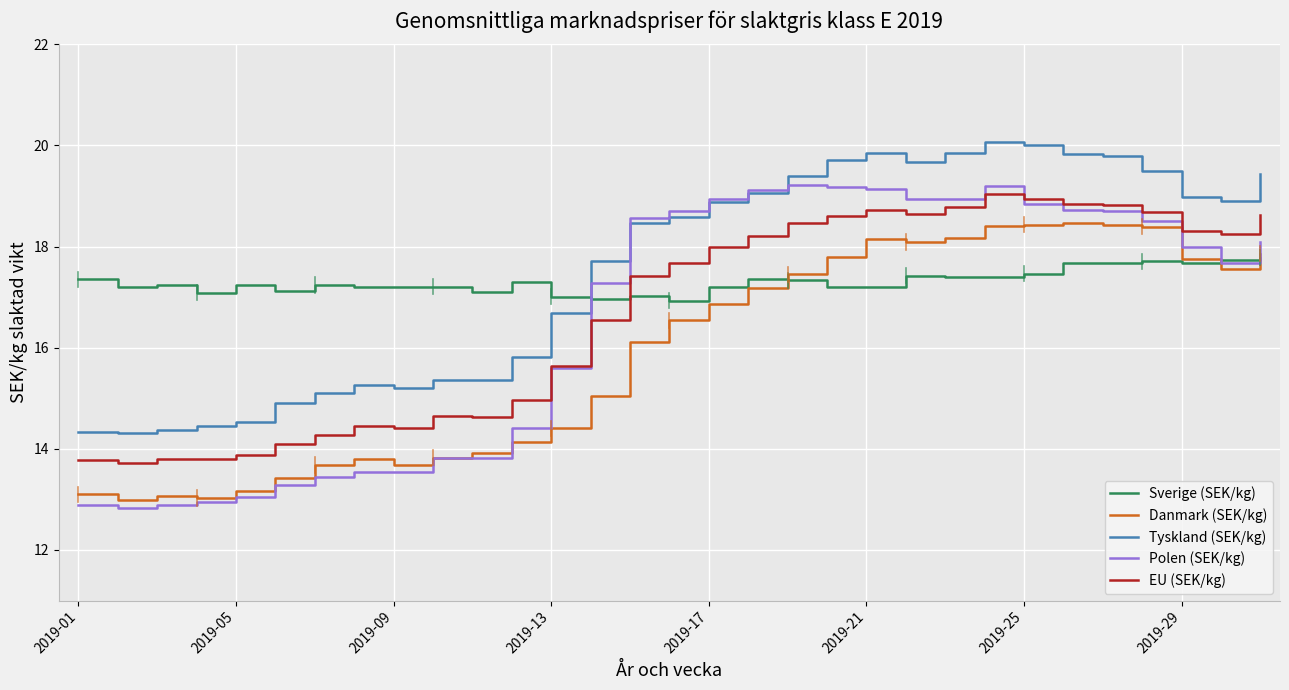

What is the maximum value for Danmark (SEK/kg)?

18.5